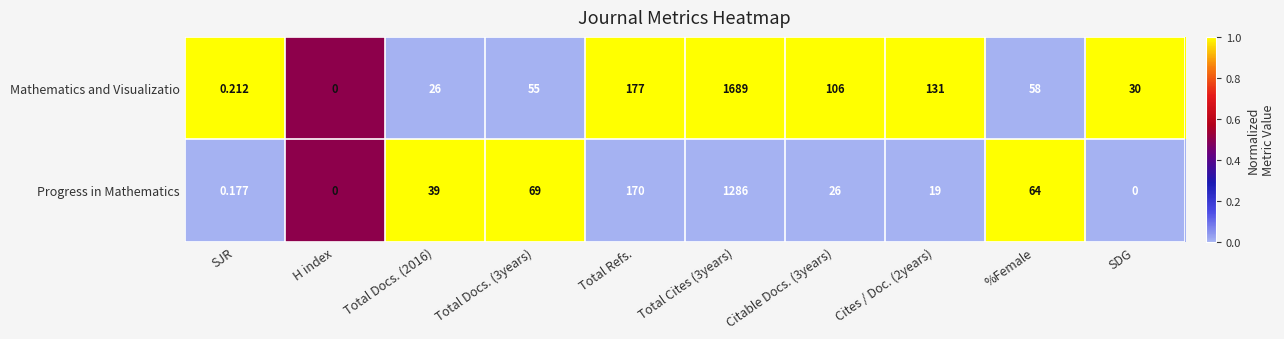

Between Total Docs. (3years) and Total Cites (3years), which series saw the biggest shift?

Mathematics and Visualizatio